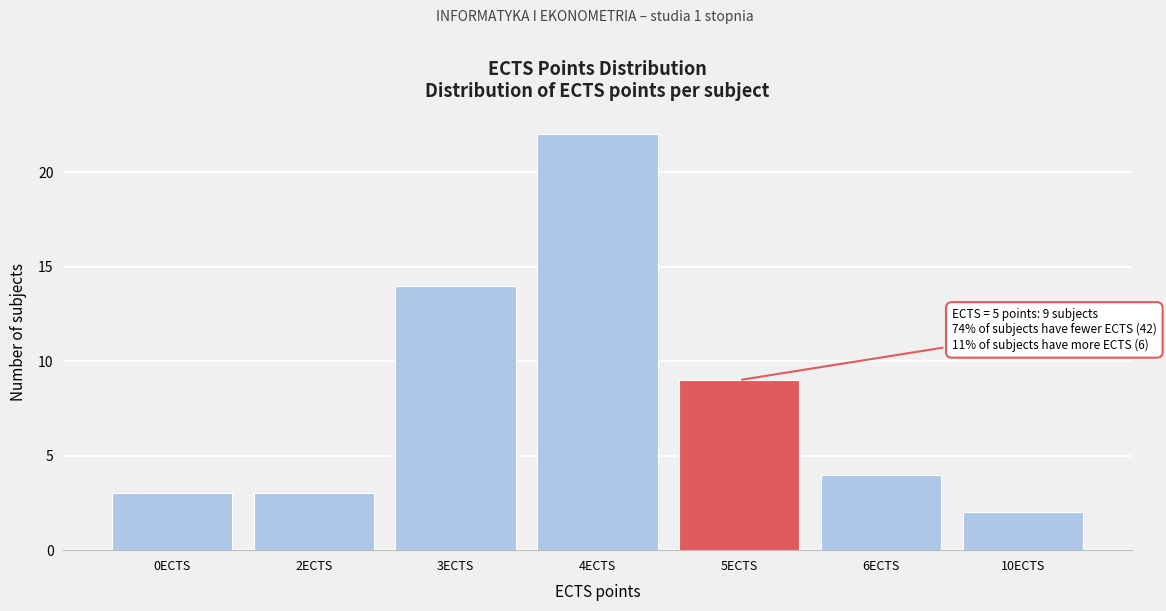

Reading left to right, extract all data points from this chart.

0ECTS=3	2ECTS=3	3ECTS=14	4ECTS=22	5ECTS=9	6ECTS=4	10ECTS=2